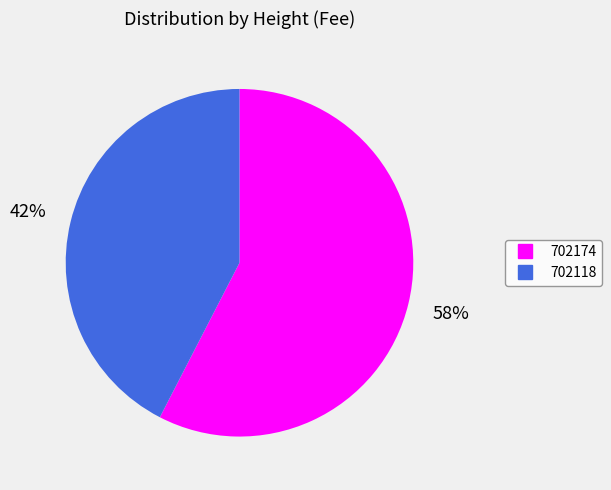

Does 702174 account for over 50% of the chart?

Yes